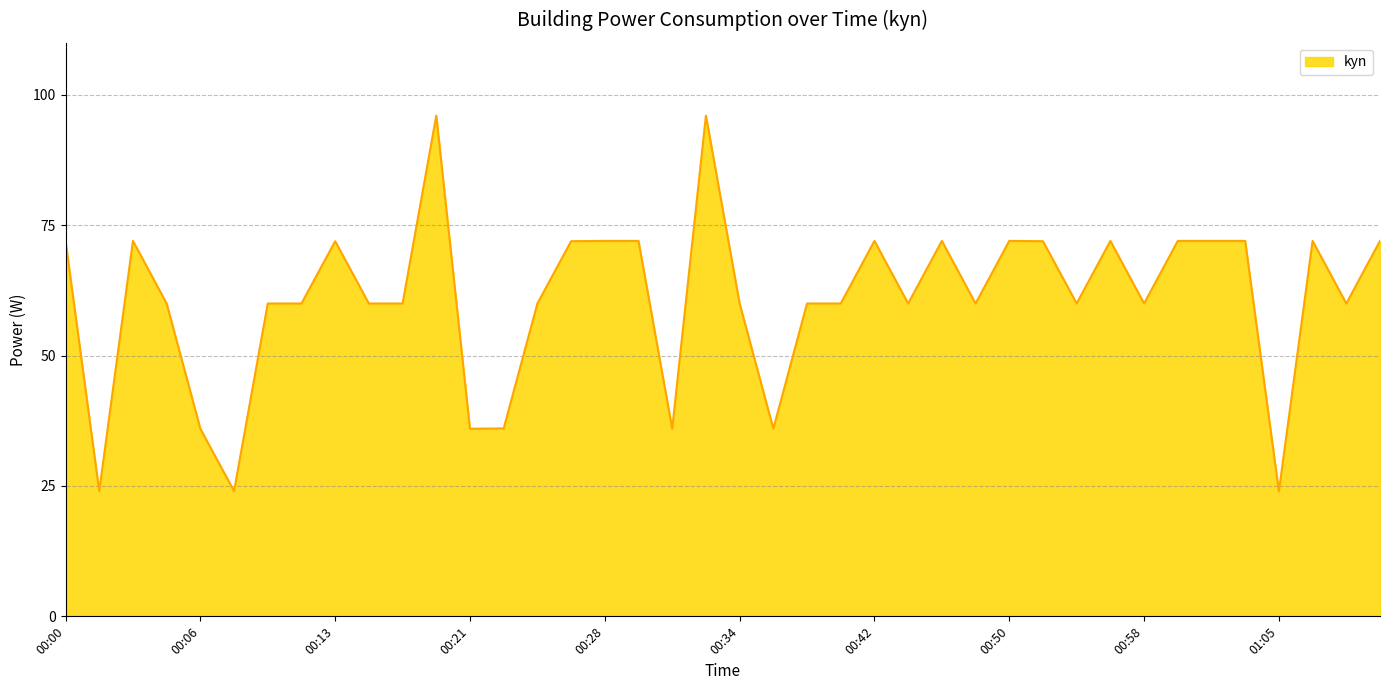

What is the maximum value shown in the chart?

96.0